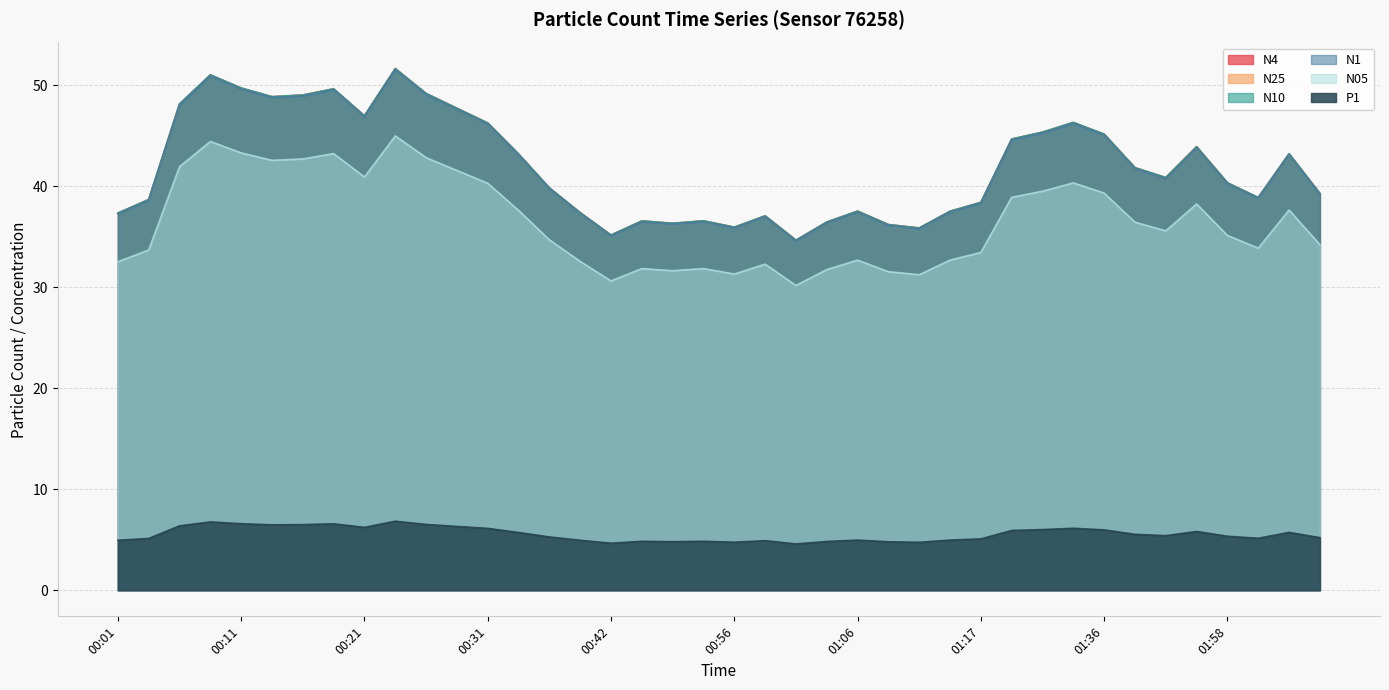

At which category is the sum across all series the highest?

00:24